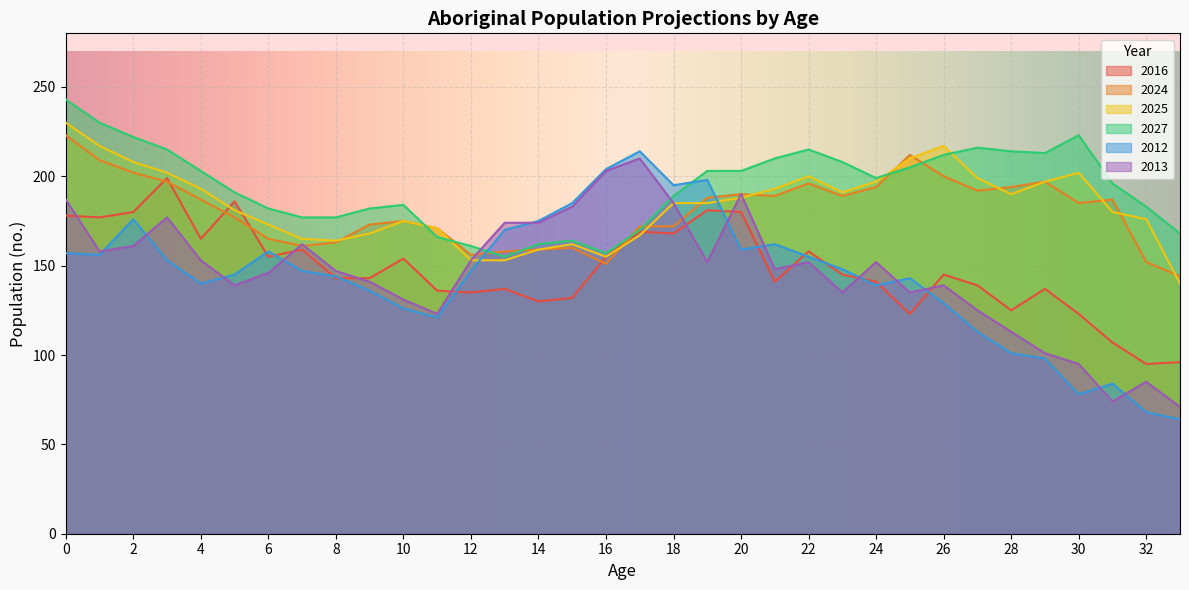

At which label is 2016 closest to 147?

23